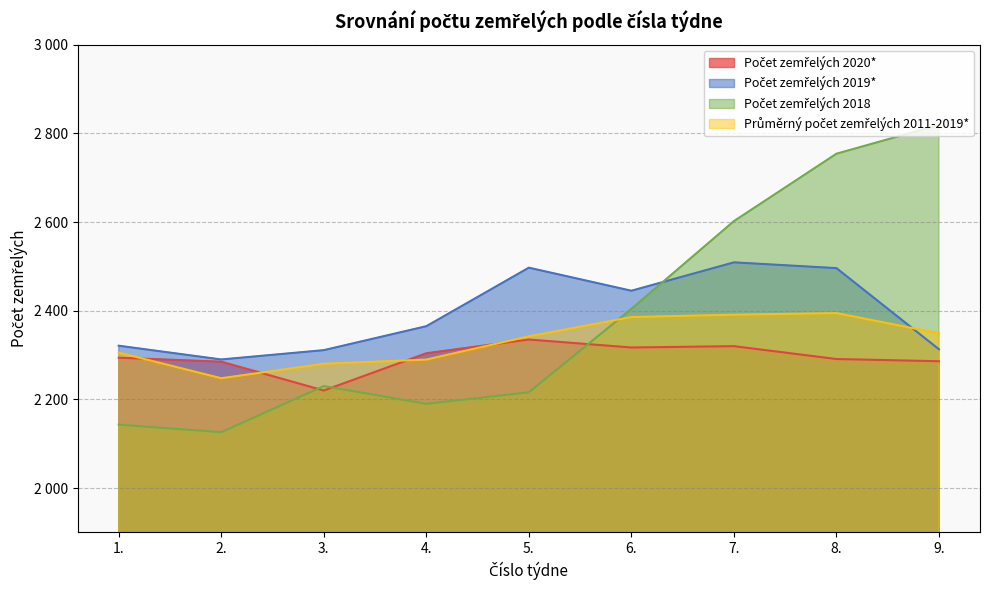

True or false: Průměrný počet zemřelých 2011-2019* has a value of 2385.7 at 6..

True